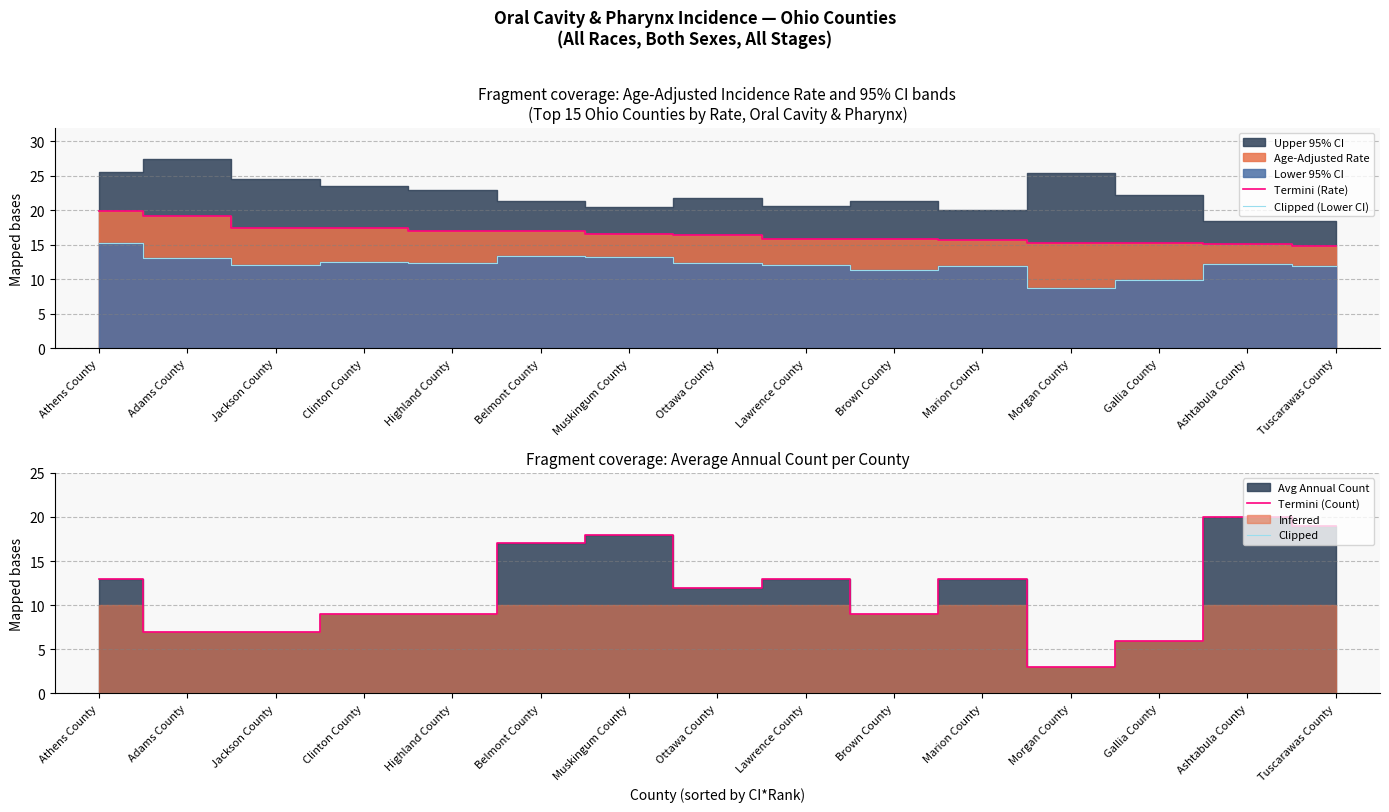

True or false: Clipped (Lower CI) and Termini (Rate) cross at least once.

False